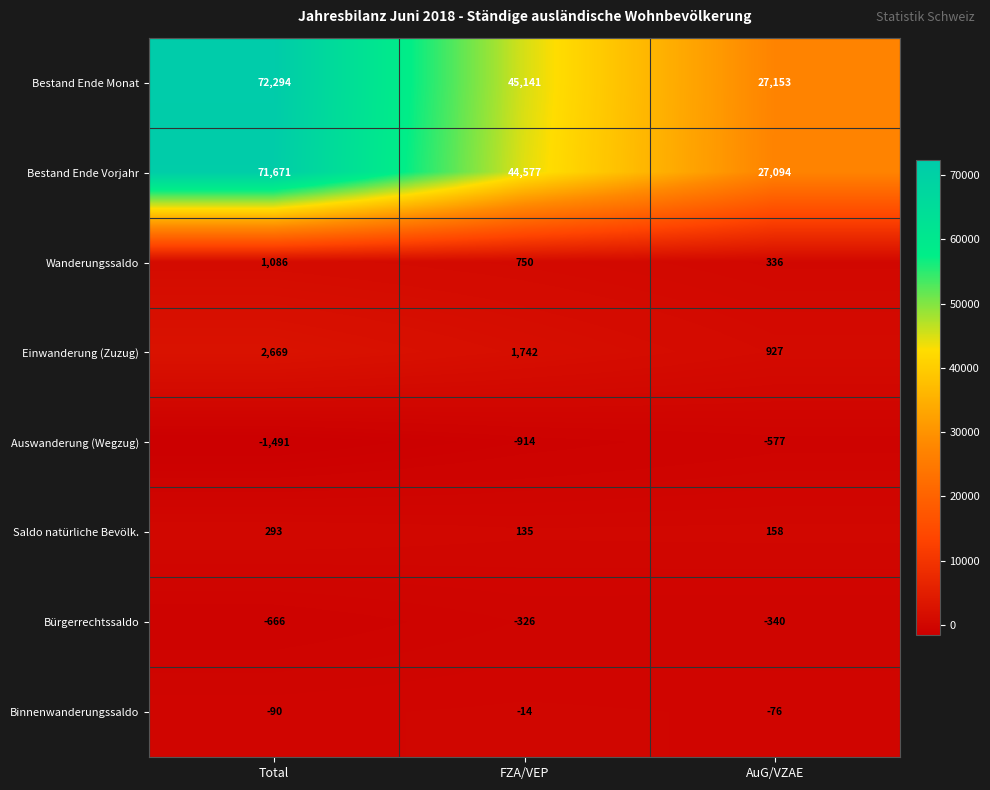

At which category is the sum across all series the highest?

Total